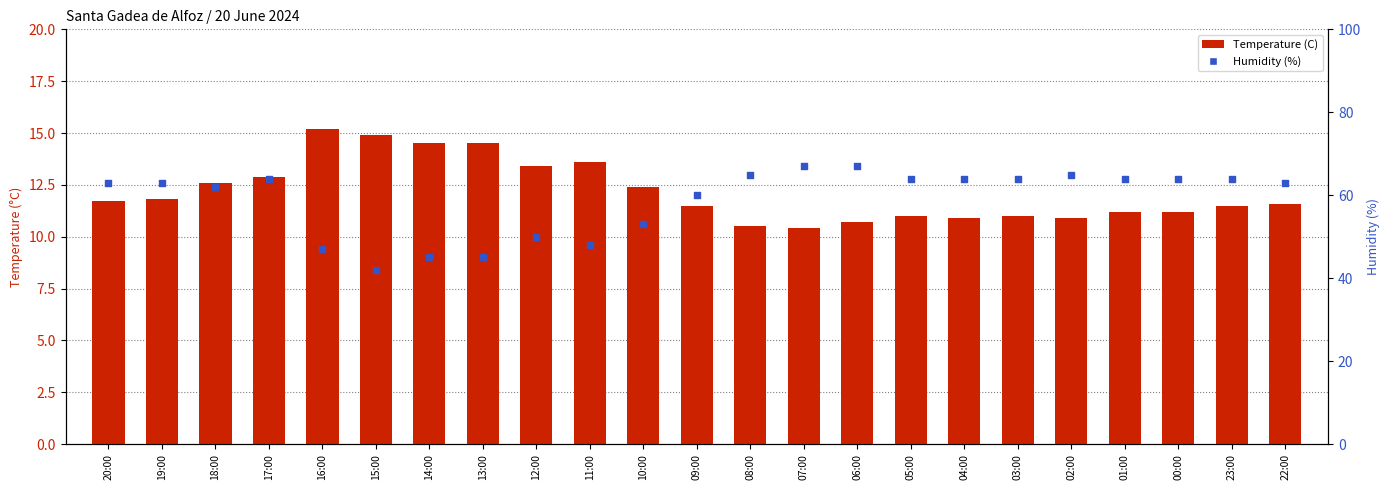

Which series has the widest spread of Y values?

Humidity (%)